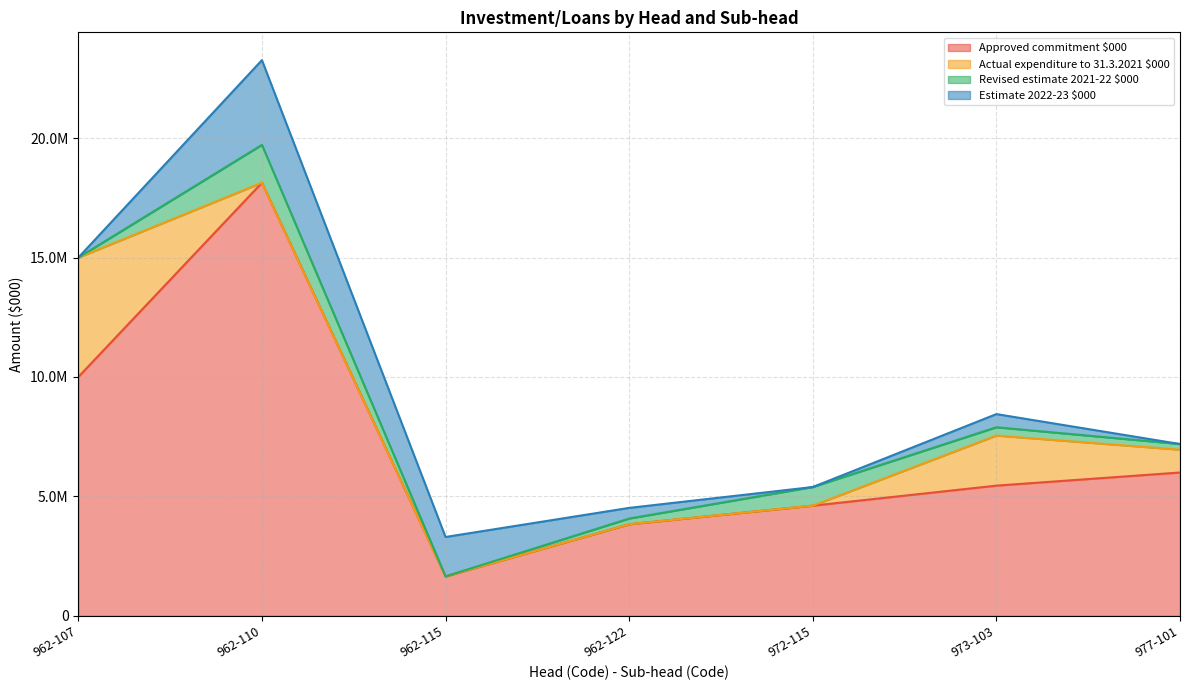

Reading right to left, list all the values displayed in this chart.

Approved commitment $000: 977-101=6000000	973-103=5450000	972-115=4611300	962-122=3834000	962-115=1650000	962-110=18135000	962-107=10000000
Actual expenditure to 31.3.2021 $000: 977-101=955605	973-103=2097000	972-115=0	962-122=0	962-115=0	962-110=0	962-107=5000000
Revised estimate 2021-22 $000: 977-101=237241	973-103=348000	972-115=780800	962-122=238000	962-115=0	962-110=1586000	962-107=0
Estimate 2022-23 $000: 977-101=0	973-103=551000	972-115=0	962-122=446000	962-115=1650000	962-110=3549000	962-107=0